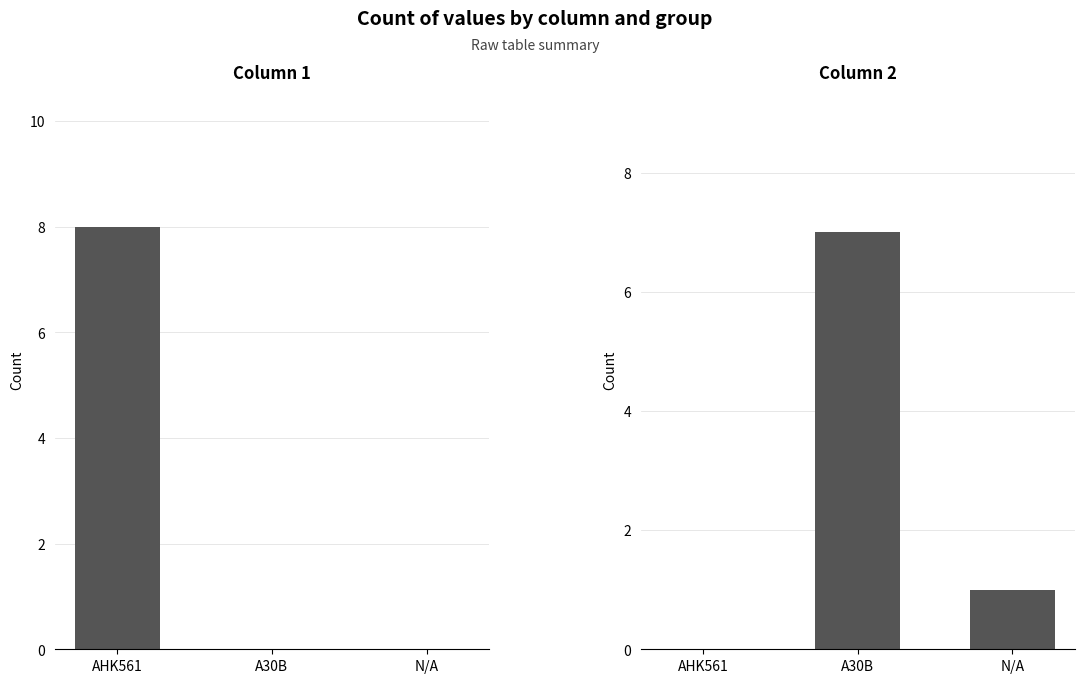

At how many categories does at least one series exceed 2?

2